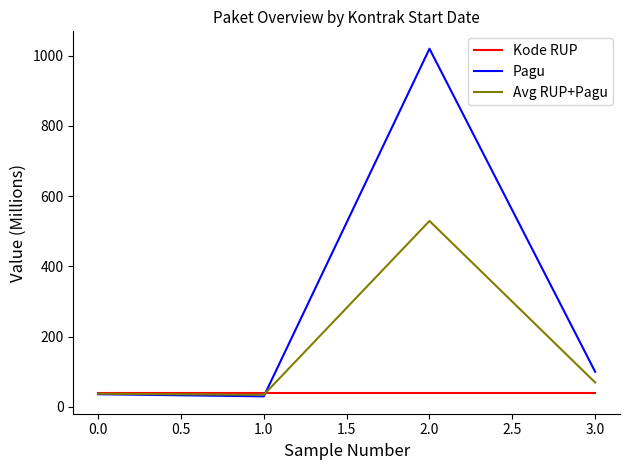

Where does the Pagu series first go above 100?

2.0